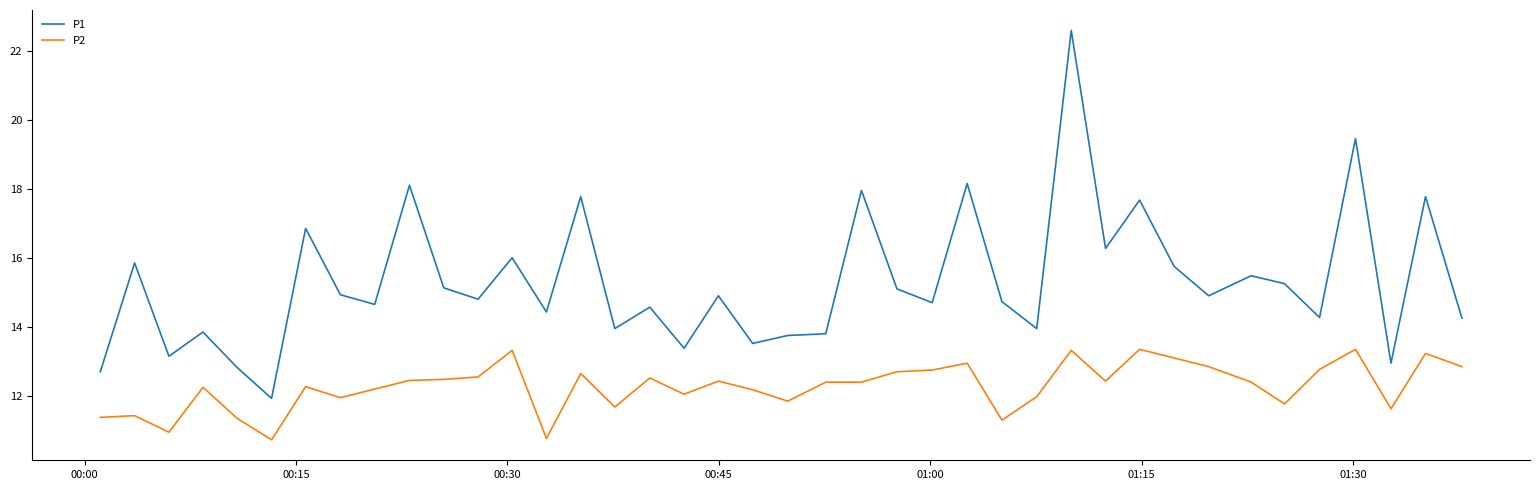

Rank the series by their maximum value, from highest to lowest.

P1, P2